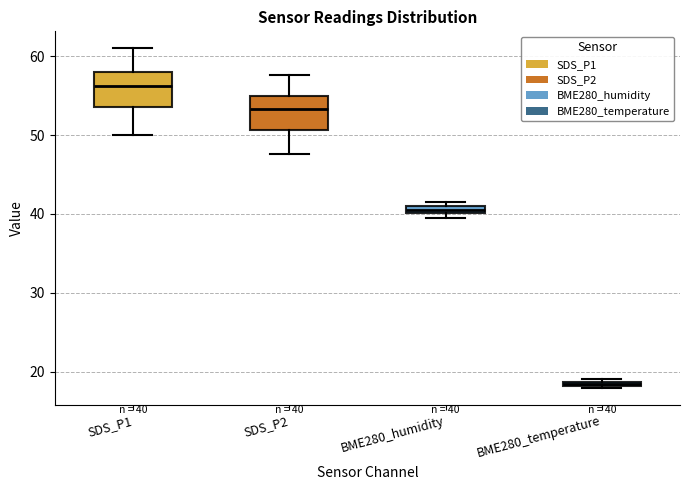

Which box has the lowest median line?

BME280_temperature